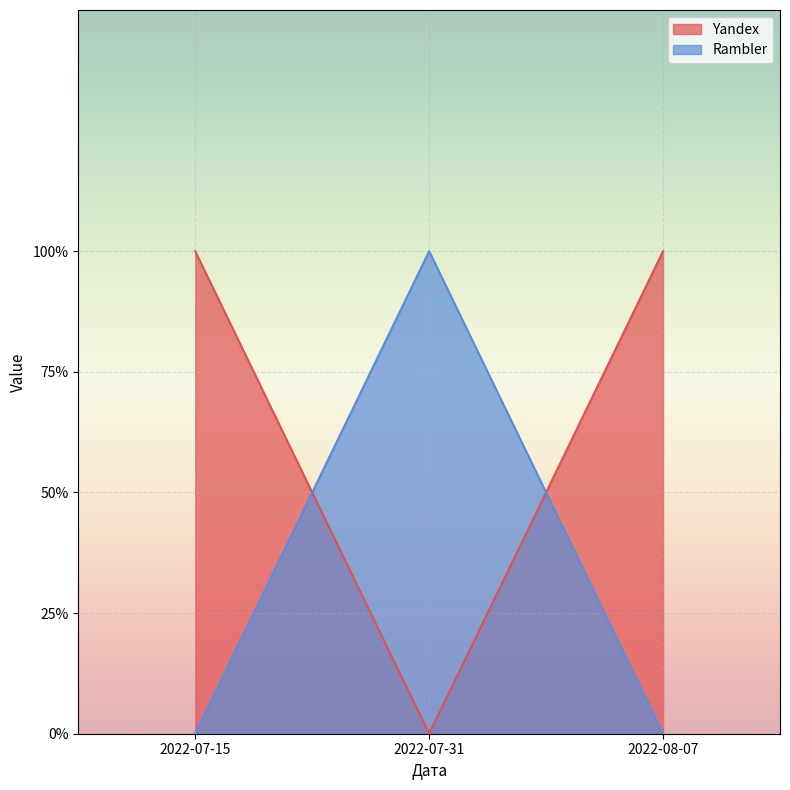

Does the chart display data point markers on the line(s)?

No